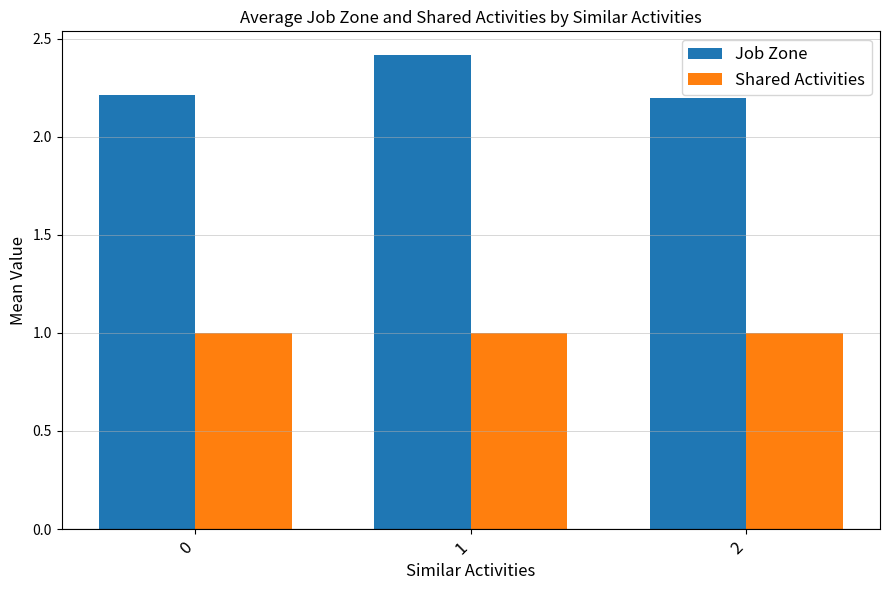

What is the value of the Job Zone bar at the 1st from the left?

2.2